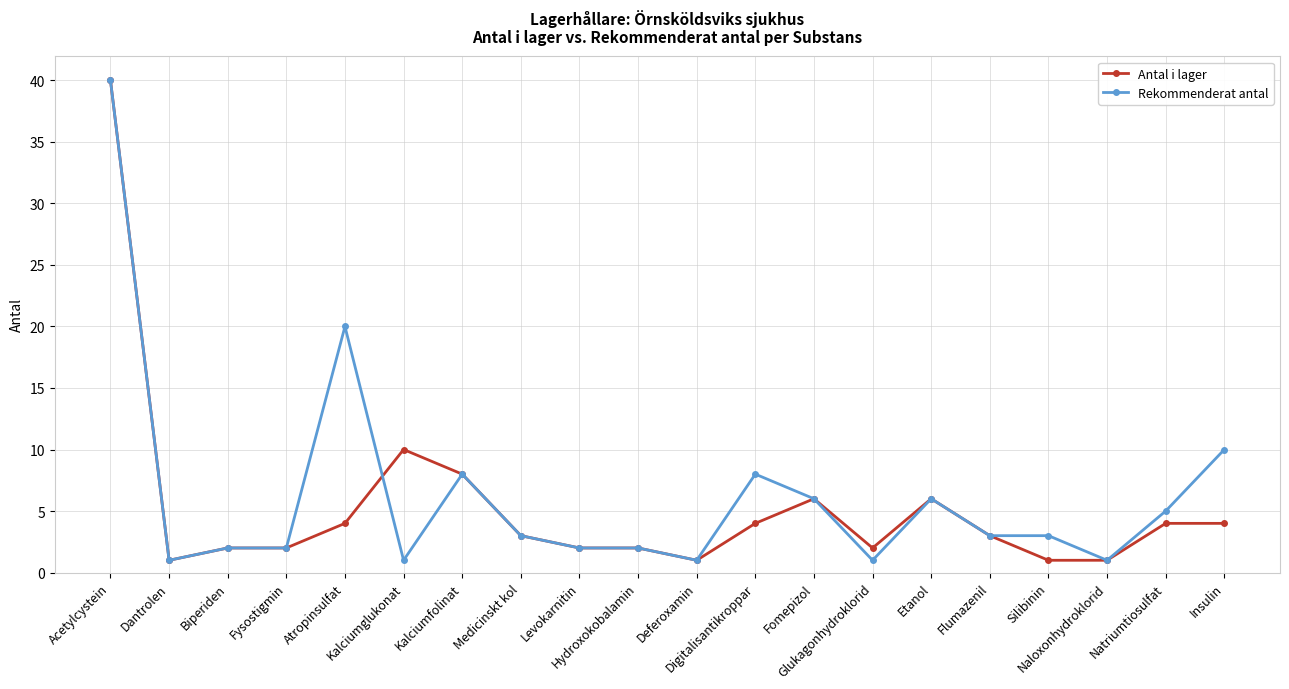

What is the difference between the second highest and minimum values in the Rekommenderat antal series?

19